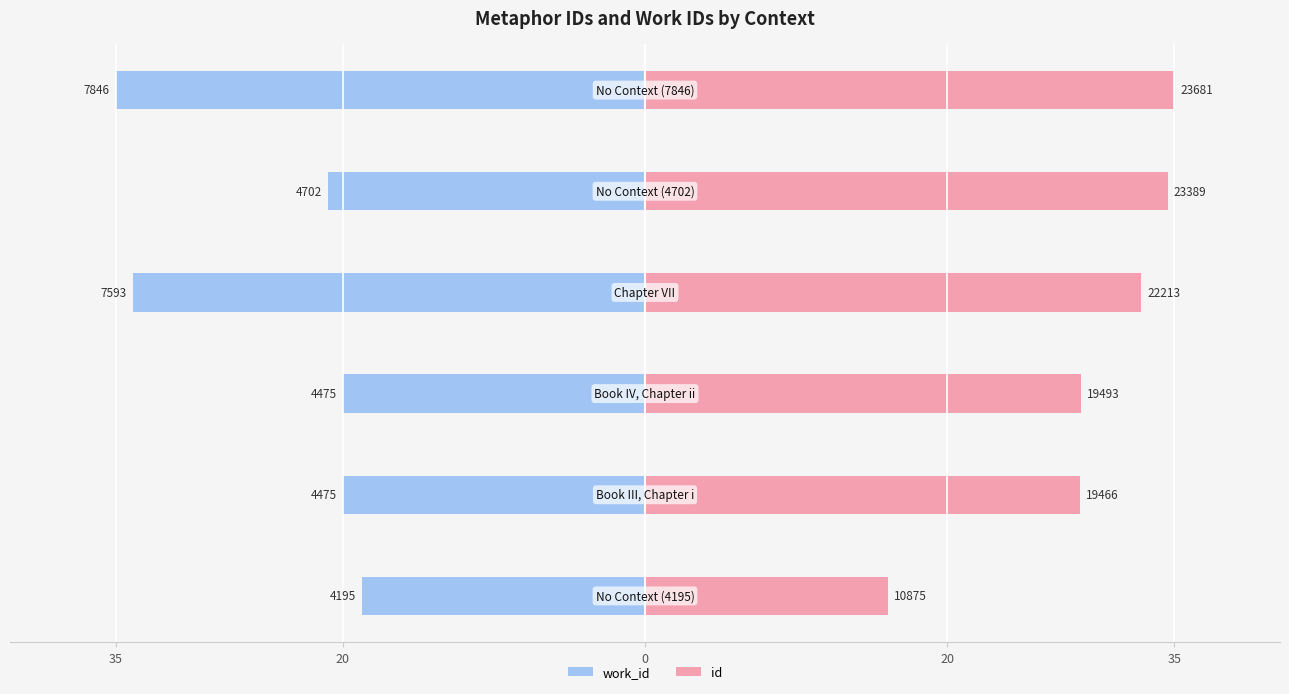

How many bars are there in each group?

2